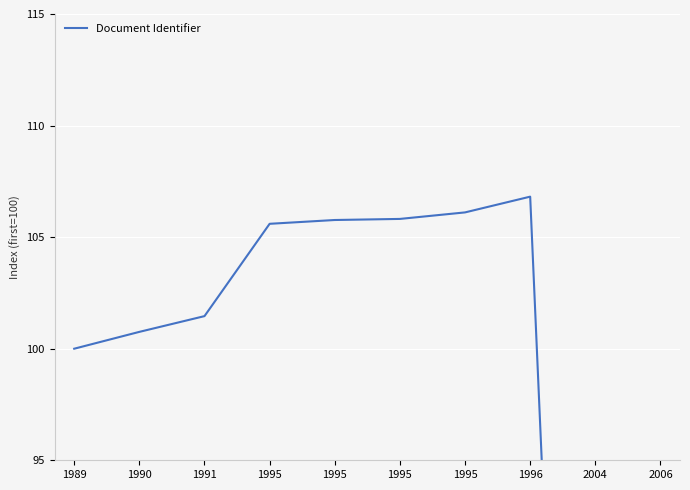

Reading left to right, what are all the values shown in this chart?

1989=100.0	1990=100.8	1991=101.5	1995=105.6	1995=105.8	1995=105.8	1995=106.1	1996=106.8	2004=40.2	2006=41.9